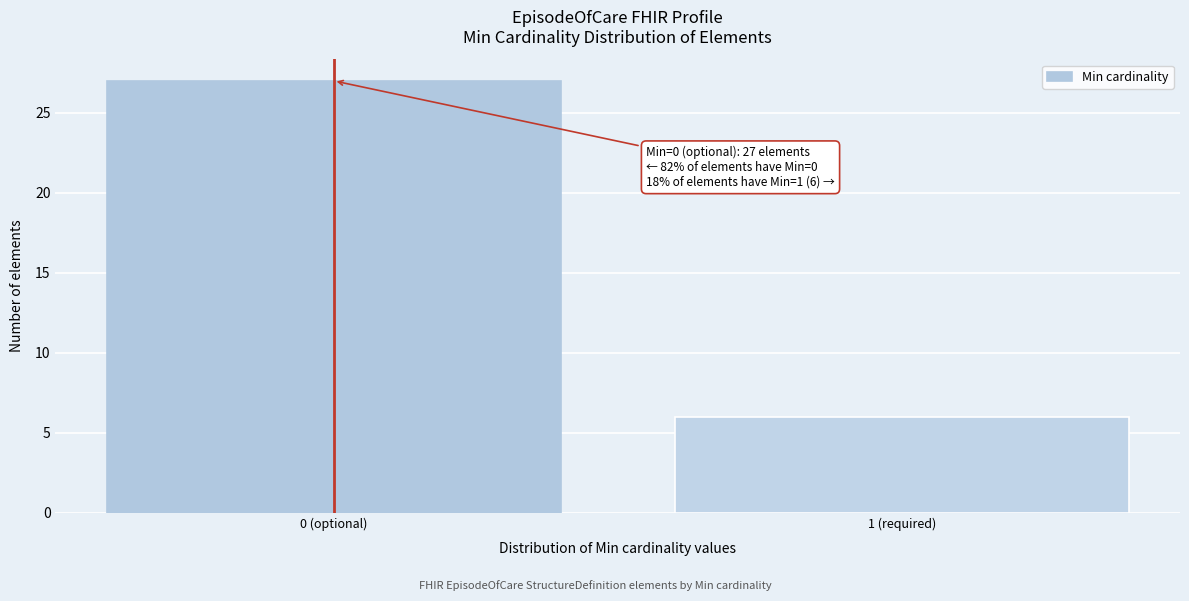

Reading right to left, list all the values displayed in this chart.

6	27